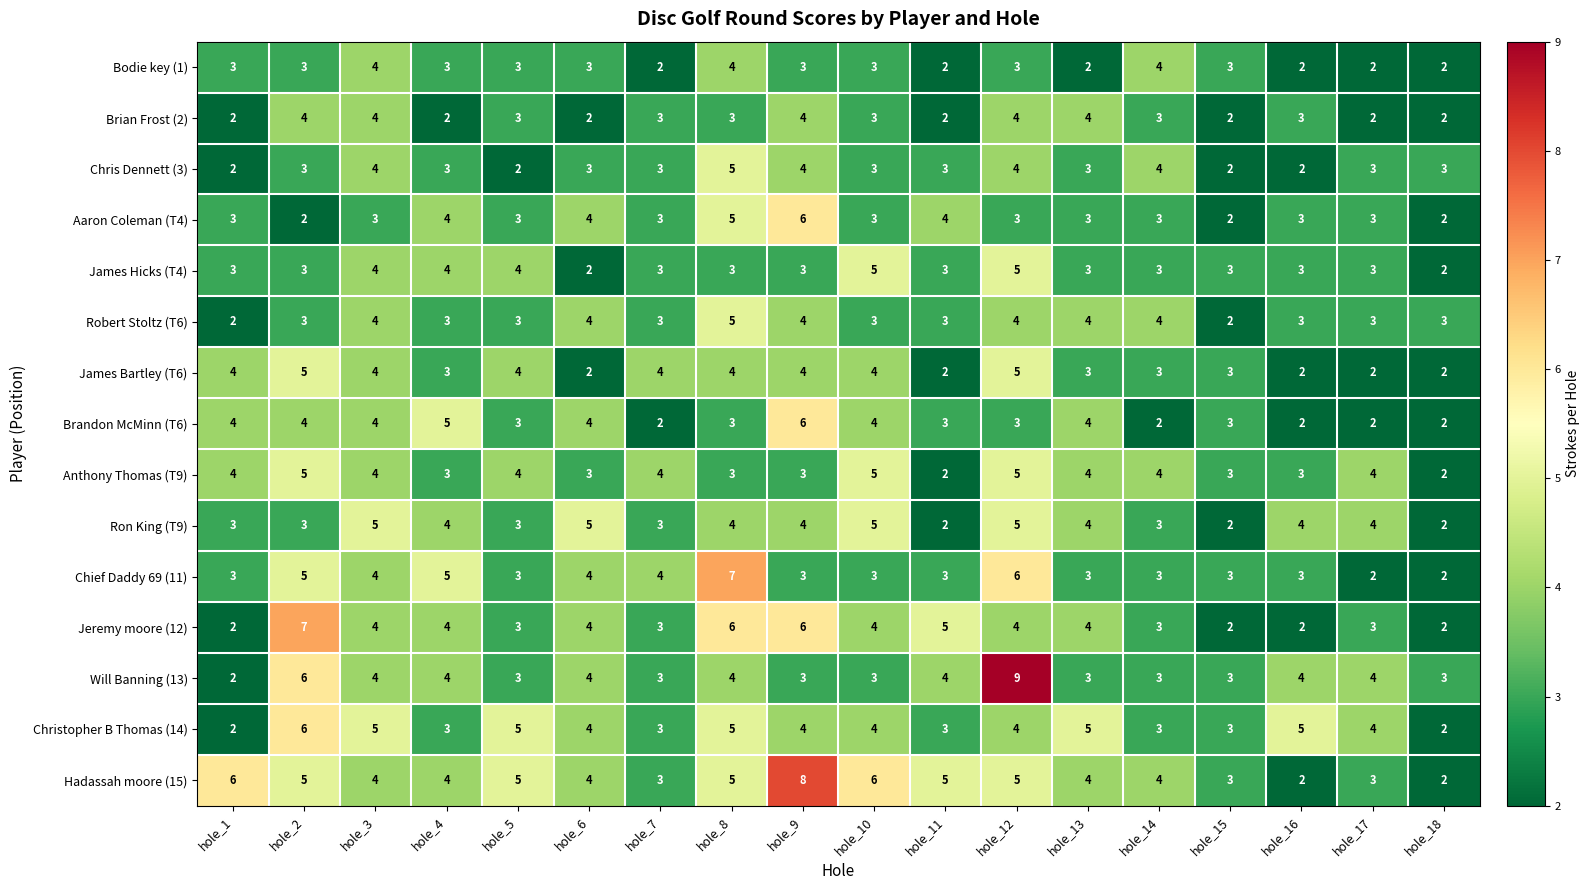

What is the greatest value displayed?

9